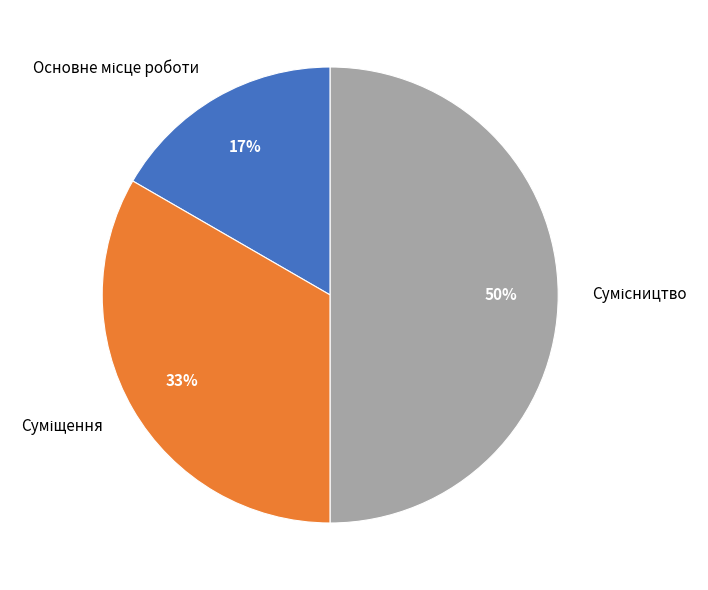

Count the number of slices in the pie.

3